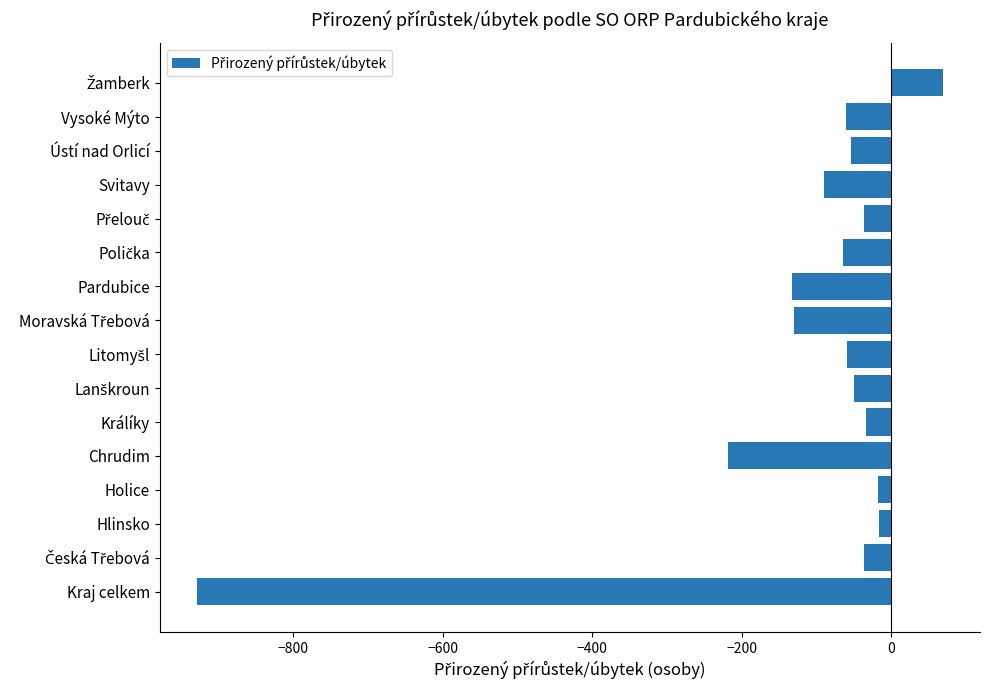

What is the sum of all values?

-1858